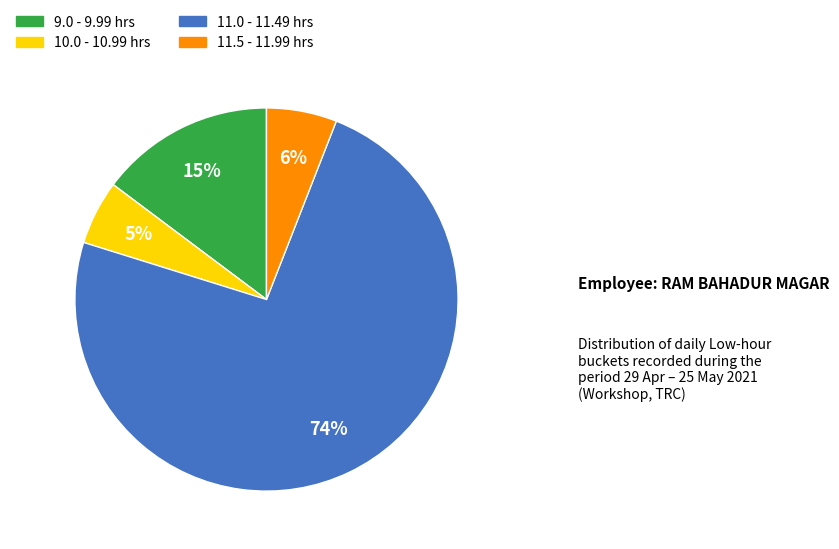

Is there a majority slice in this chart?

Yes